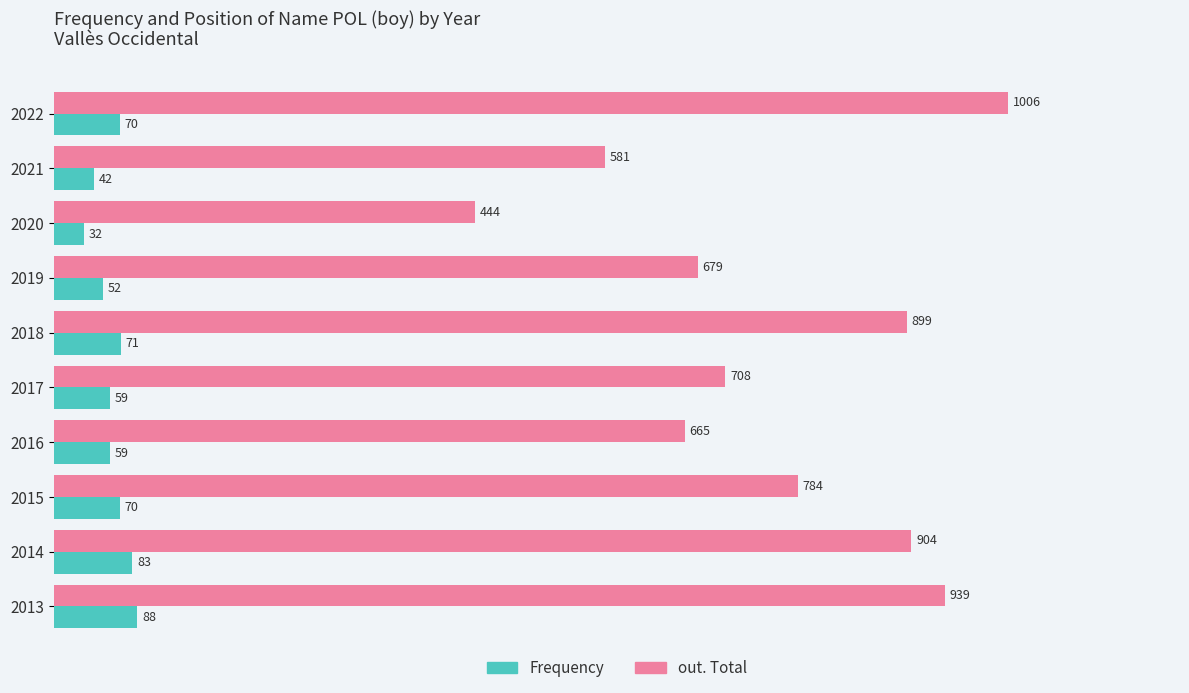

At 2021, list the series in order from smallest to largest.

Frequency, out. Total